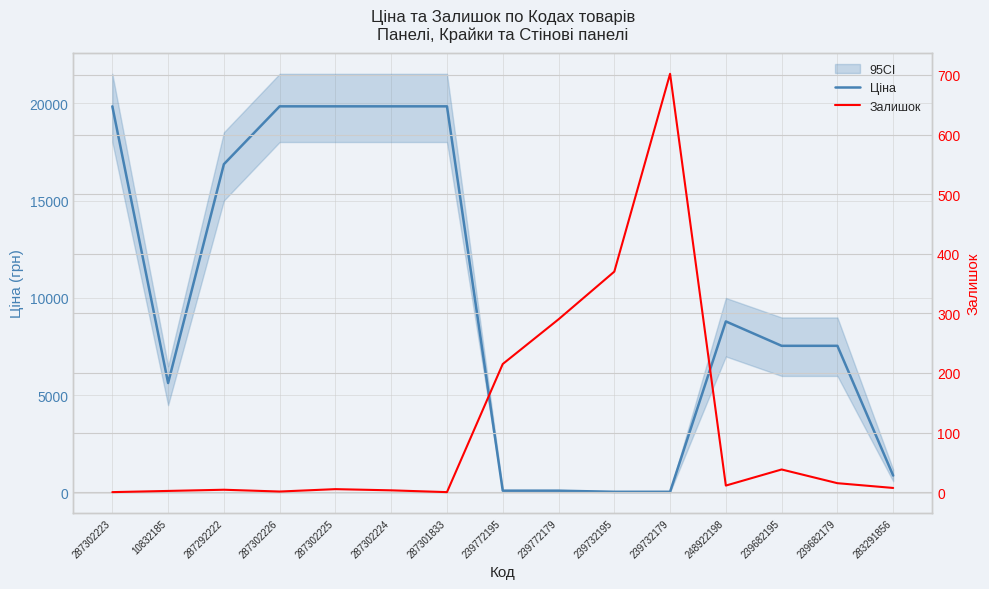

List the series in order of their peak value, highest first.

Ціна, Залишок